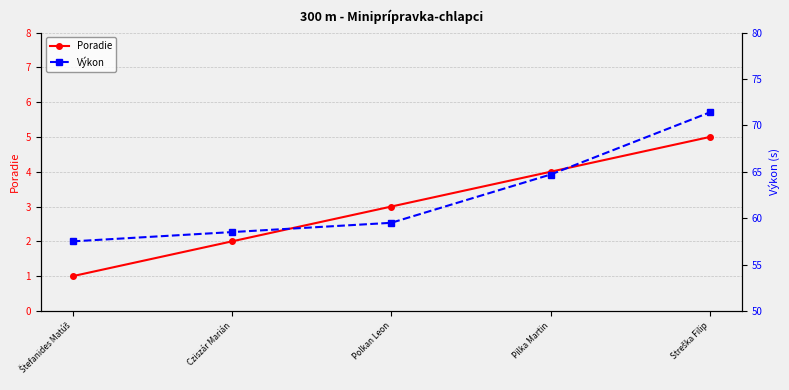

What are all the series names shown in the legend?

Poradie, Výkon